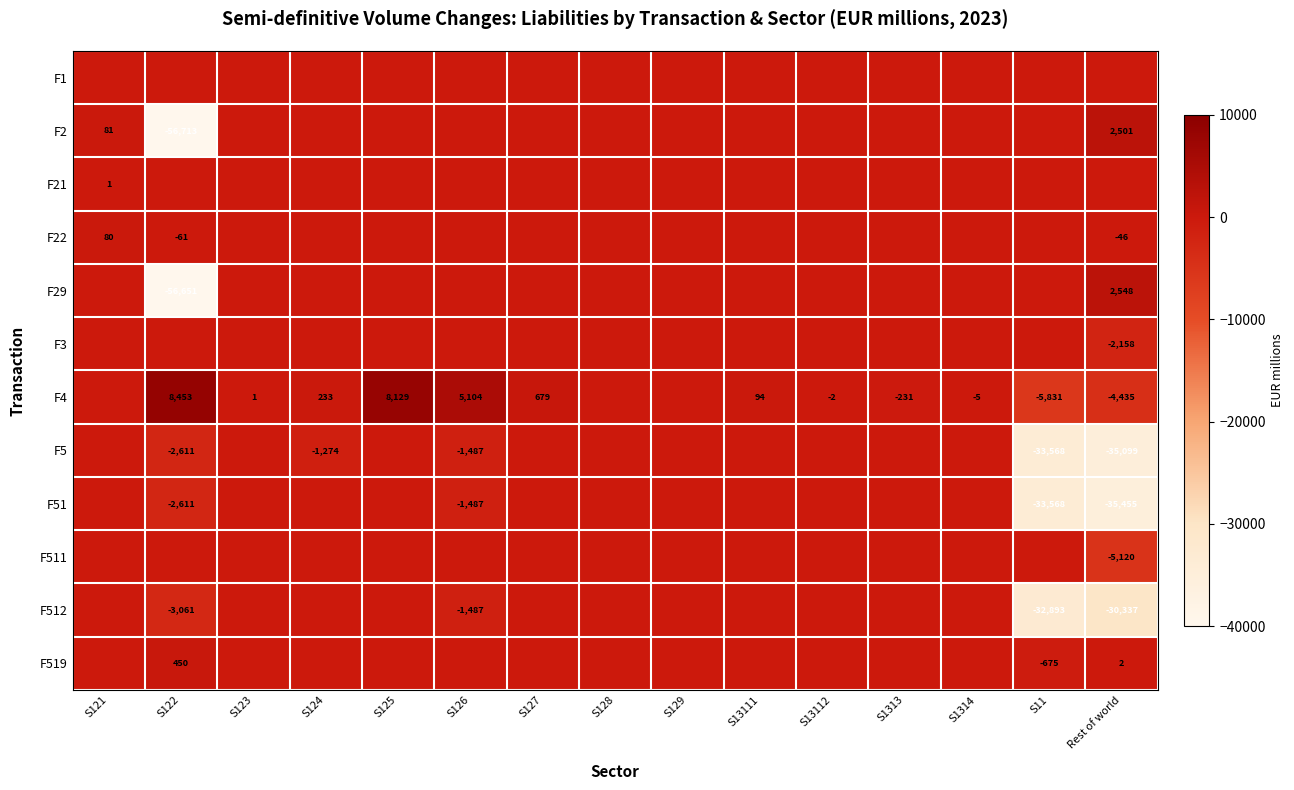

The F4 series shows 94 at S13111. True or false?

True